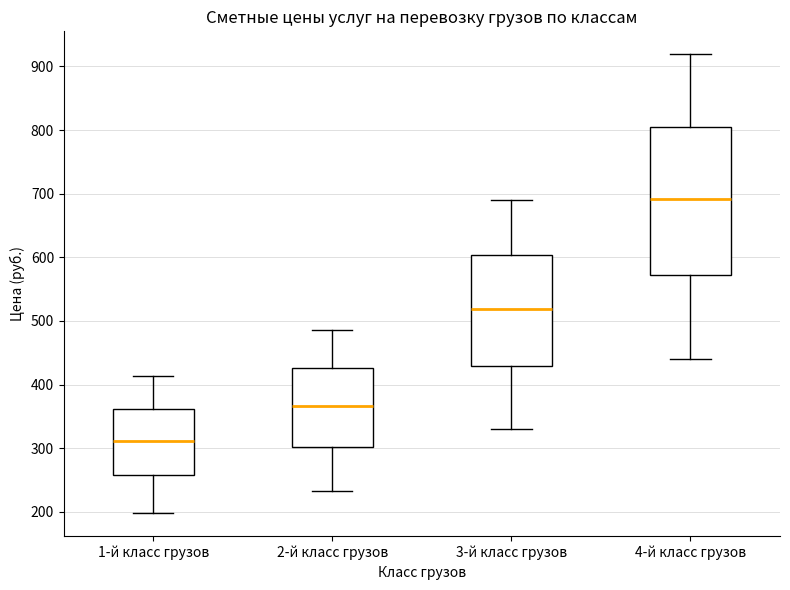

Which box has the highest median line?

4-й класс грузов